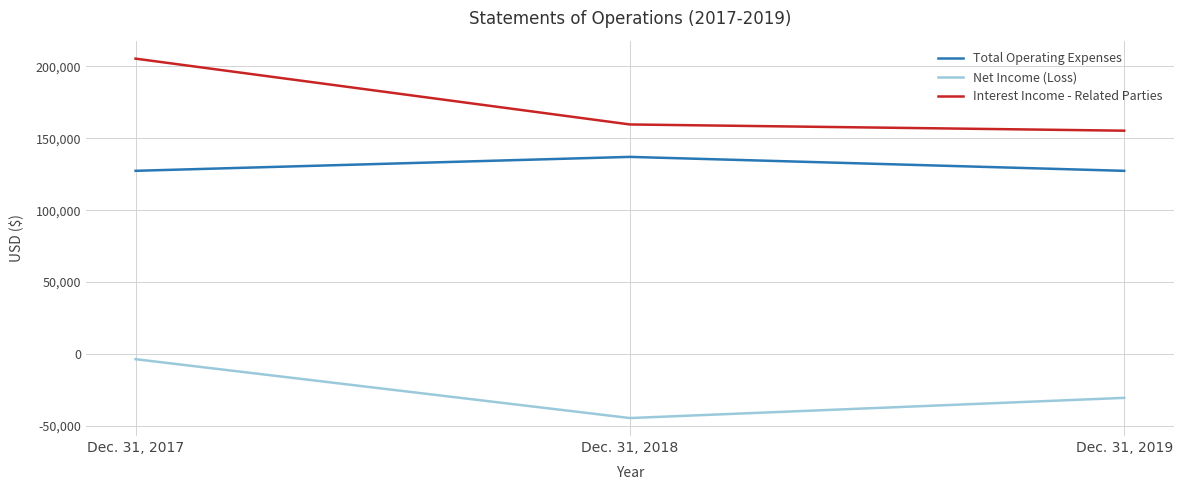

What is the minimum value for Net Income (Loss)?

-44558